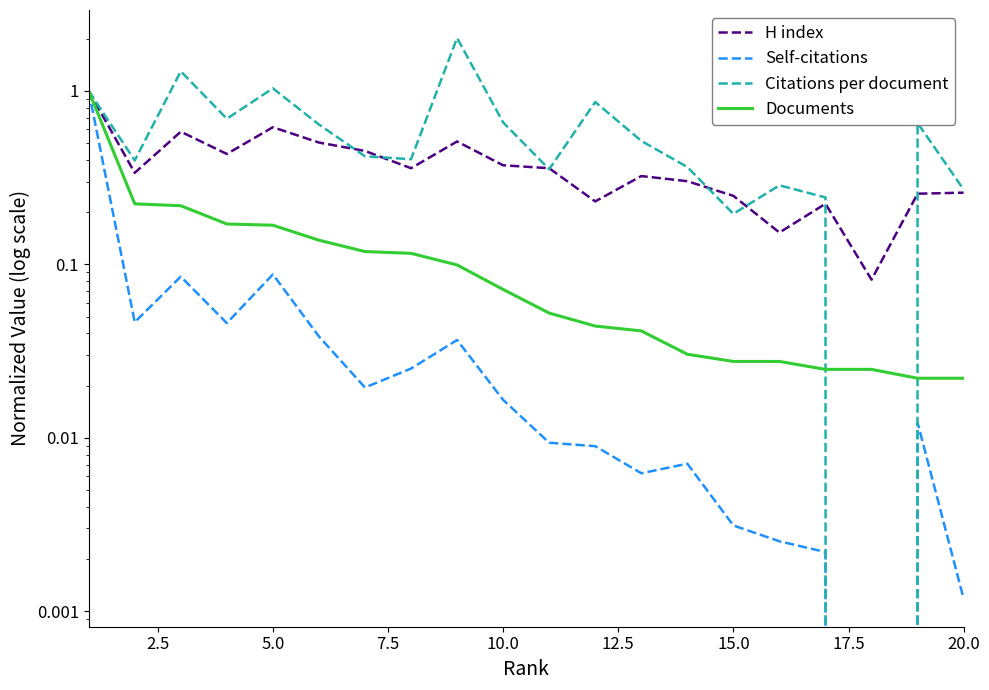

What is the sum of all Documents values?

2.6